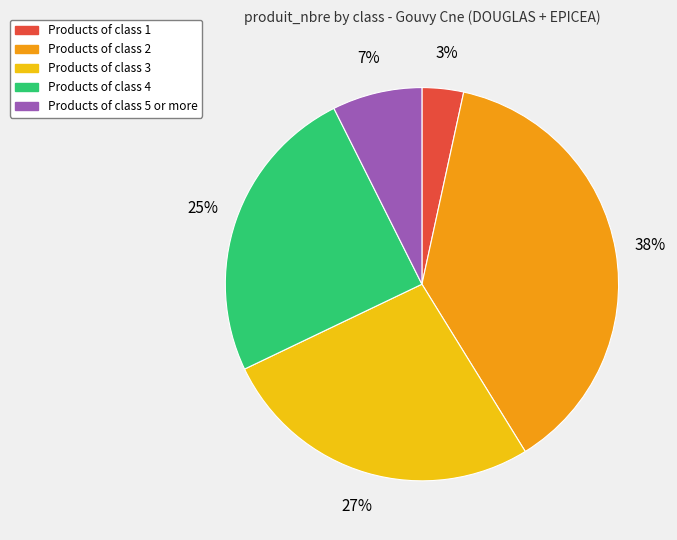

The Products of class 1 slice represents 3% of the pie. True or false?

True